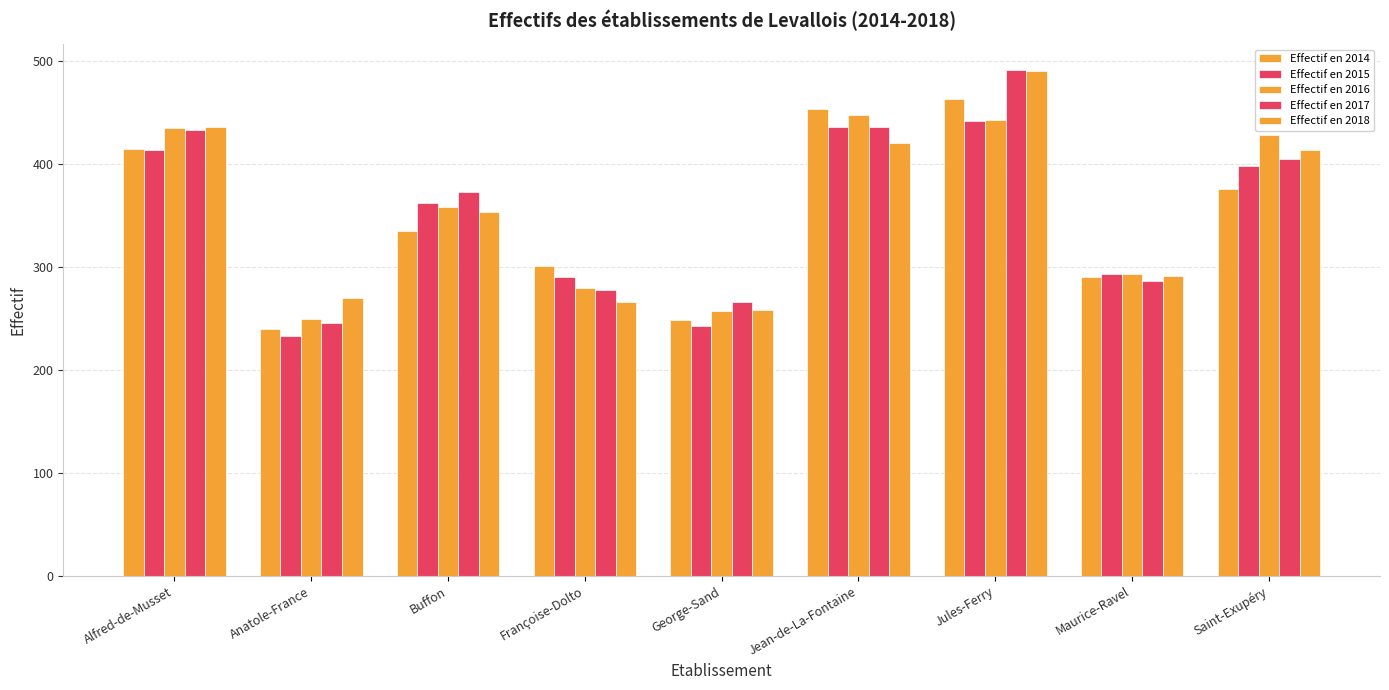

Does the chart contain stacked bars?

No